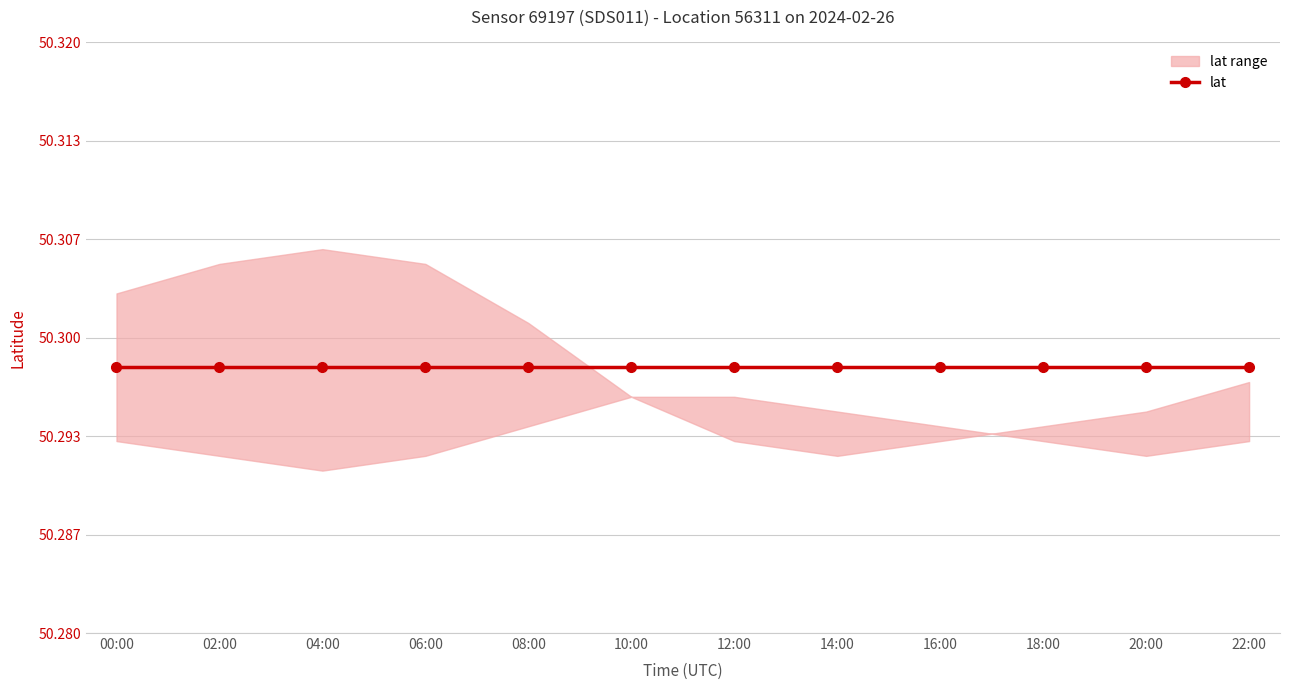

Which label corresponds to the largest value in the chart?

04:00